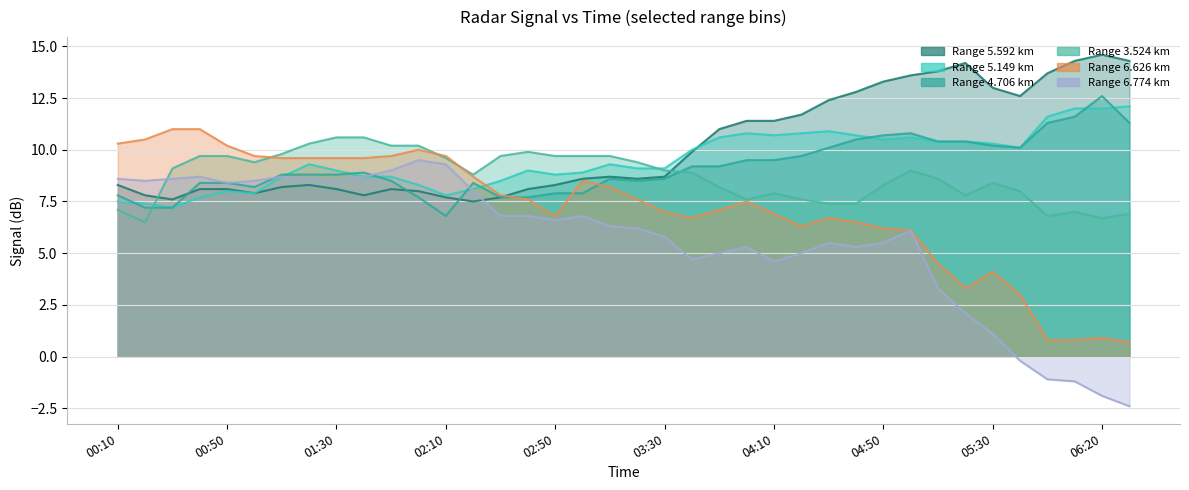

What is the average value of the 5.149 series?

9.5